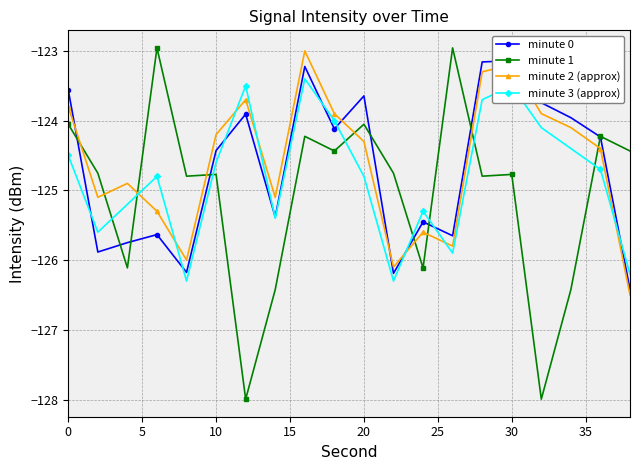

True or false: minute 2 (approx) has a value of -124.2 at 10.

True